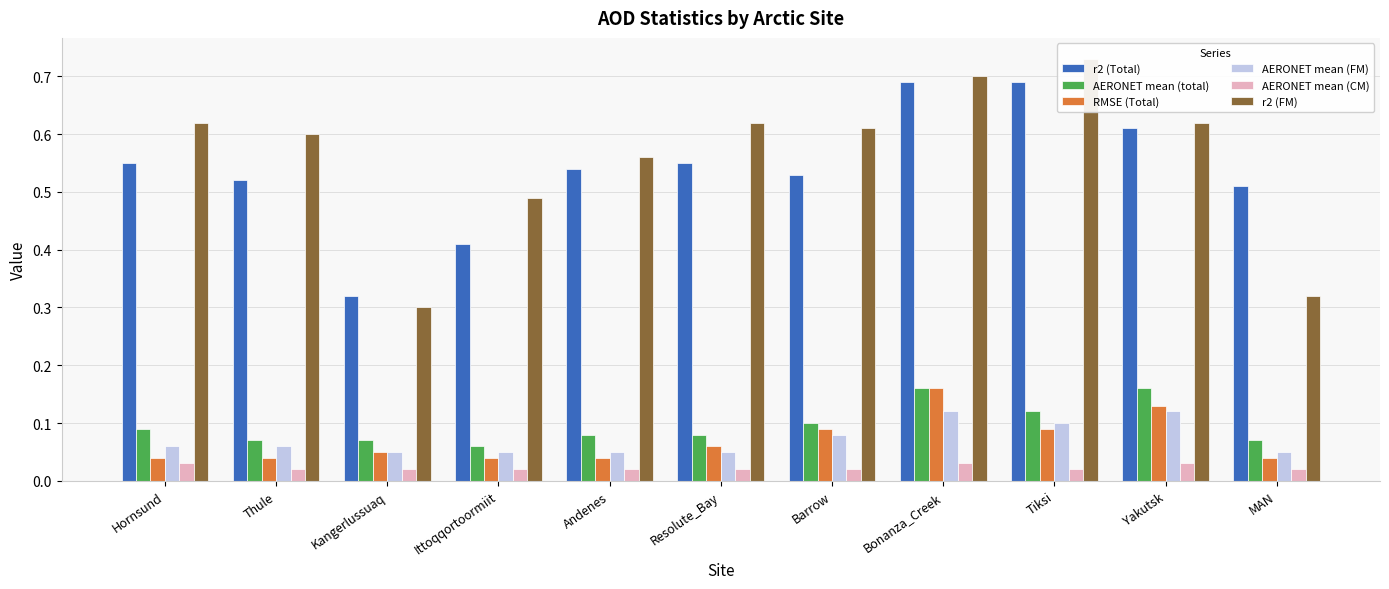

At which category is the sum across all series the highest?

Bonanza_Creek